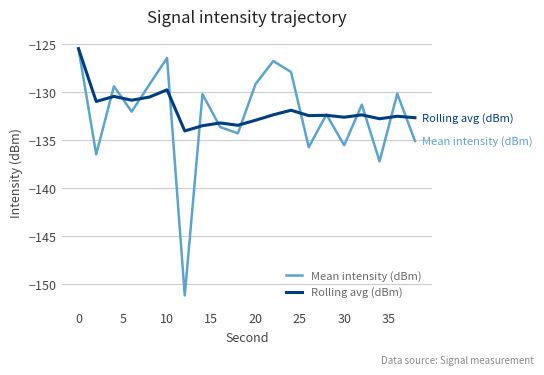

In Rolling avg (dBm), how many points are higher than both neighbors (excluding endpoints)?

7